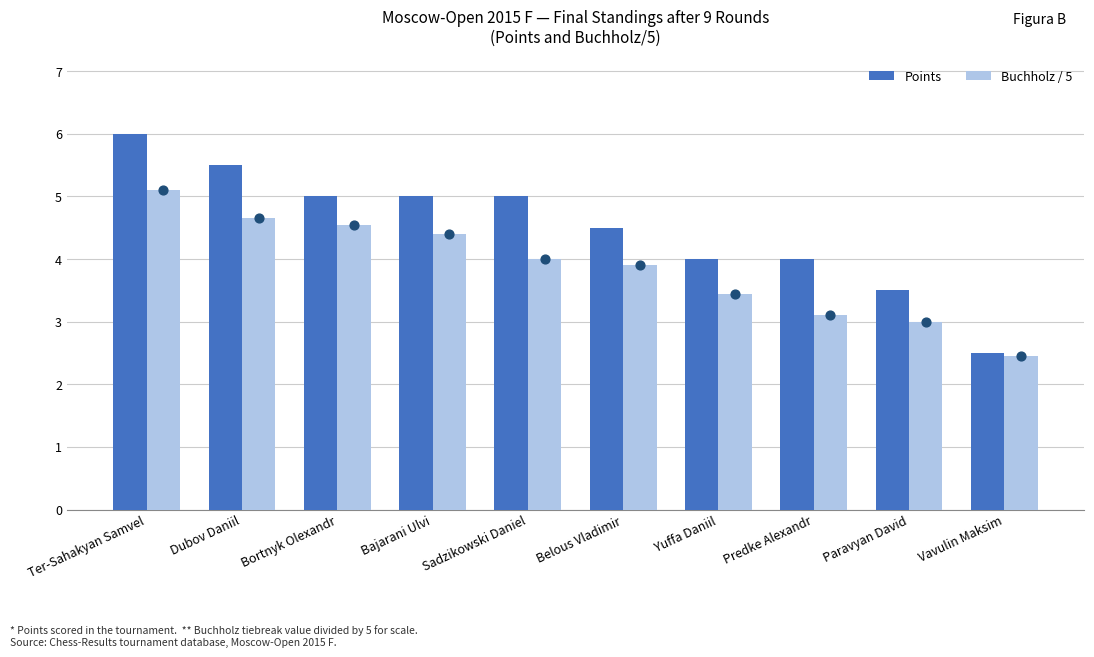

Which series has the widest spread of Y values?

Points